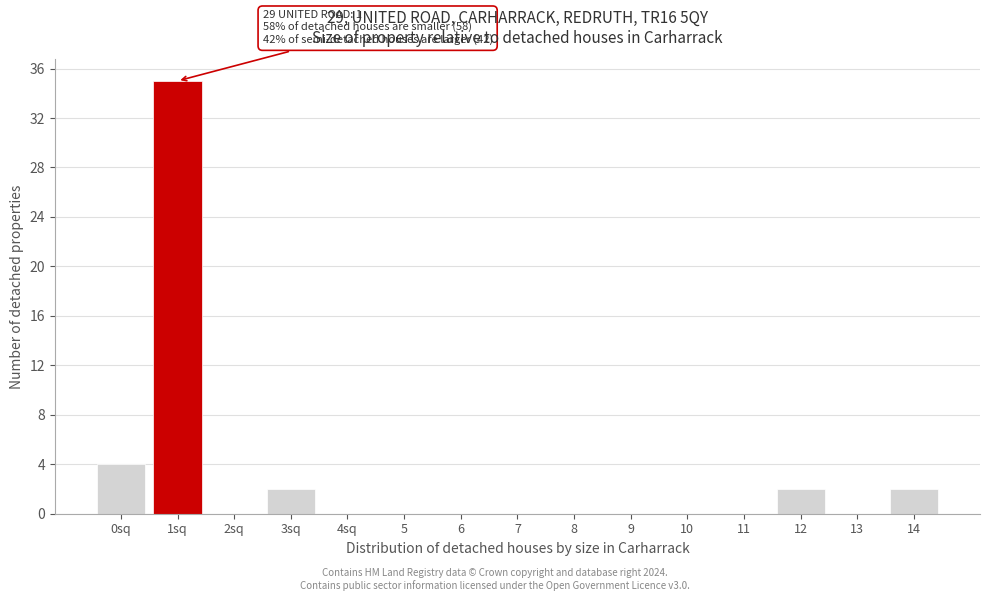

Reading right to left, transcribe all the data shown in this chart.

14=2	13=0	12=2	11=0	10=0	9=0	8=0	7=0	6=0	5=0	4sq=0	3sq=2	2sq=0	1sq=35	0sq=4